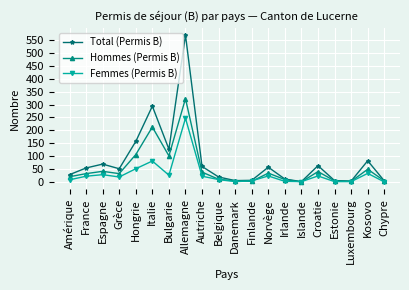

Which category has the highest value in the Hommes (Permis B) series?

Allemagne